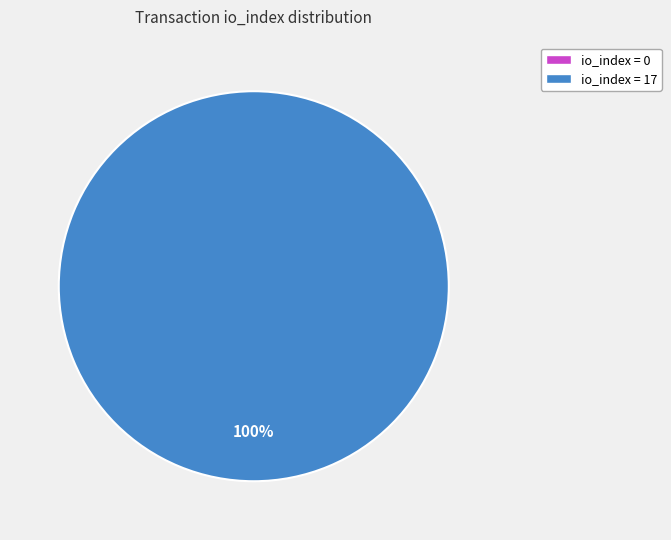

To the nearest percent, what is the combined percentage of tx index 17 and tx index 0?

100%